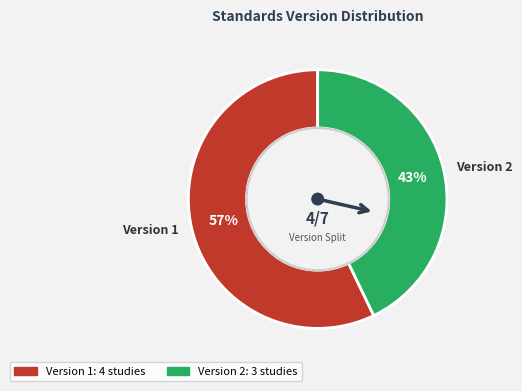

Which category has the smallest portion of the pie?

Version 2